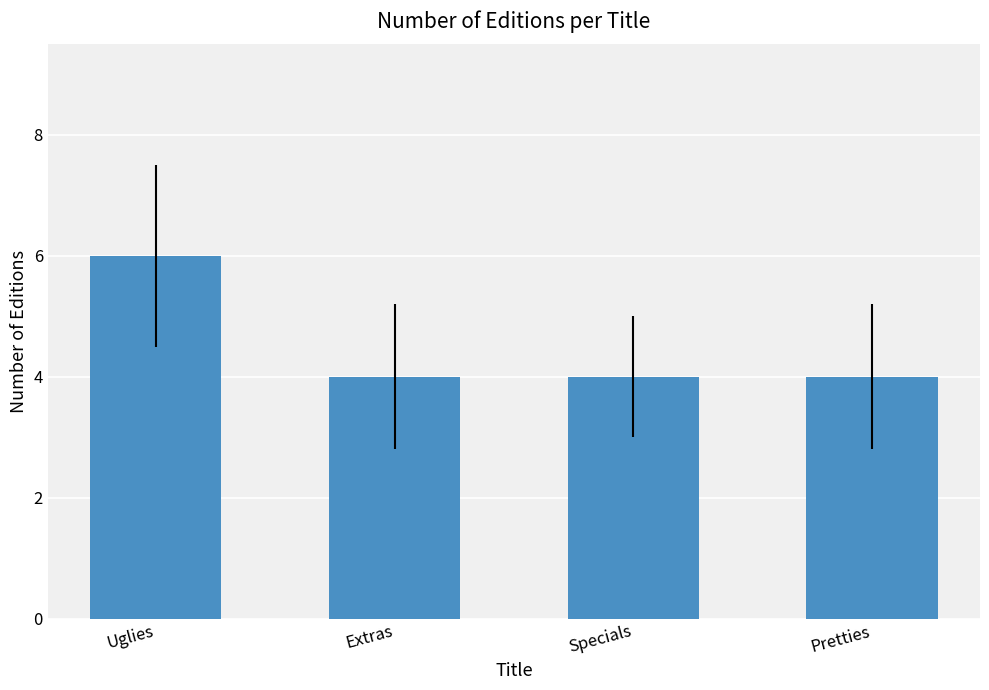

What is the greatest value displayed?

6